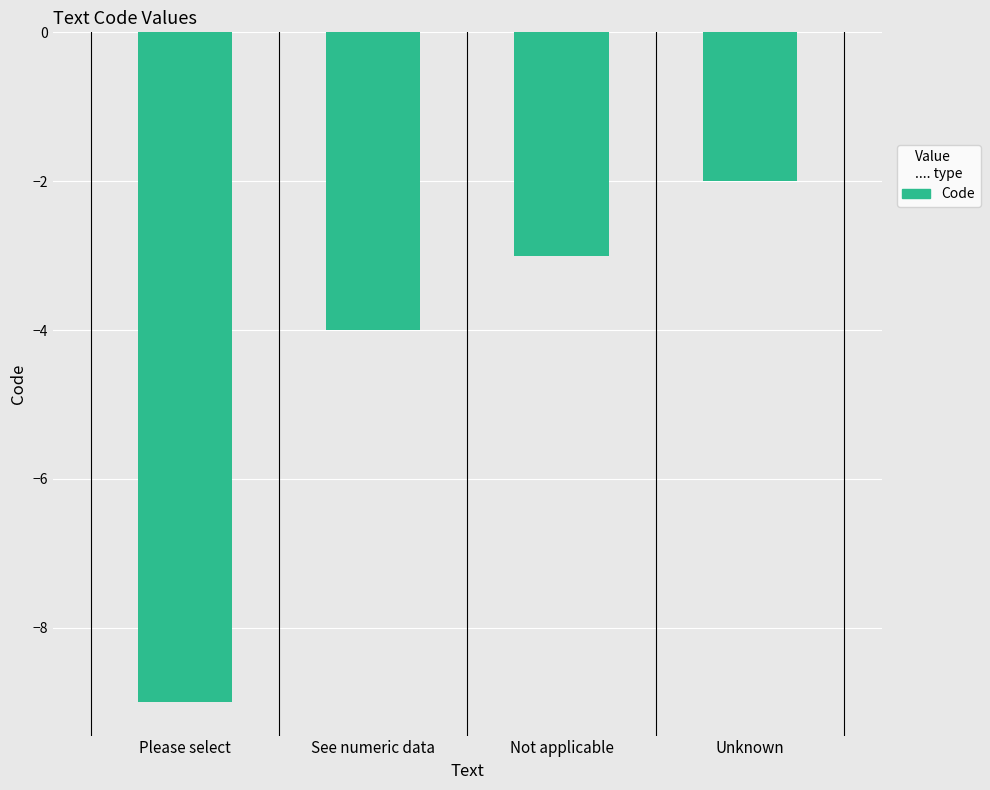

How many bars are there in total?

4